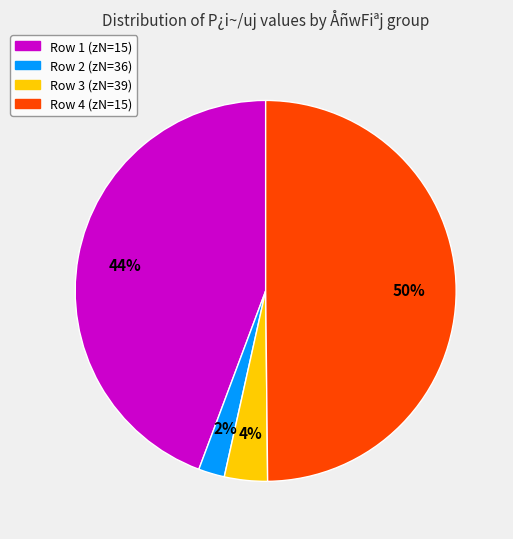

To the nearest percent, what is the average slice percentage?

25%